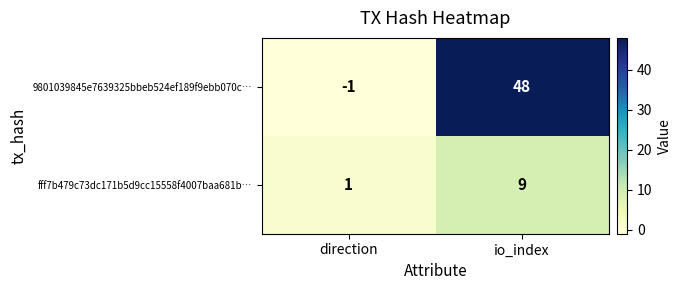

Between direction and io_index, which series saw the biggest shift?

9801039845e7639325bbeb524ef189f9ebb070c…